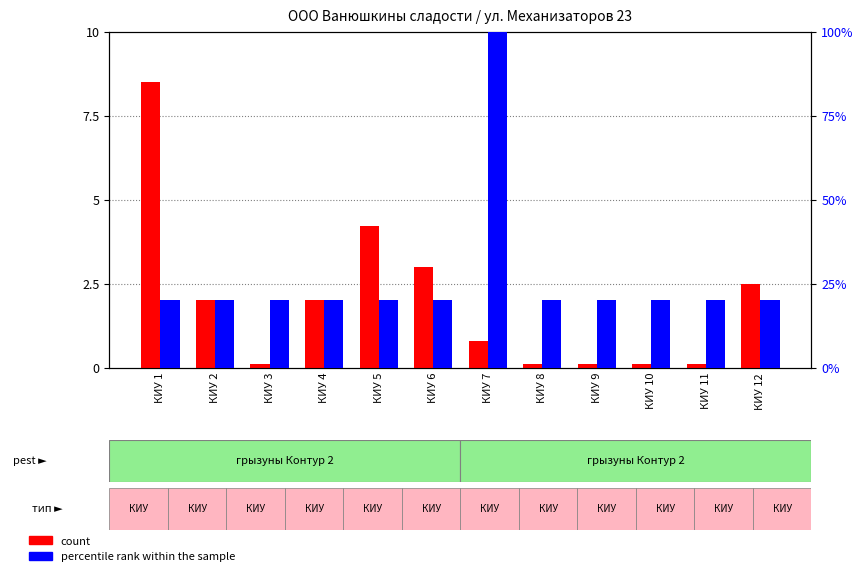

Where does the count series first go above 2?

КИУ 1